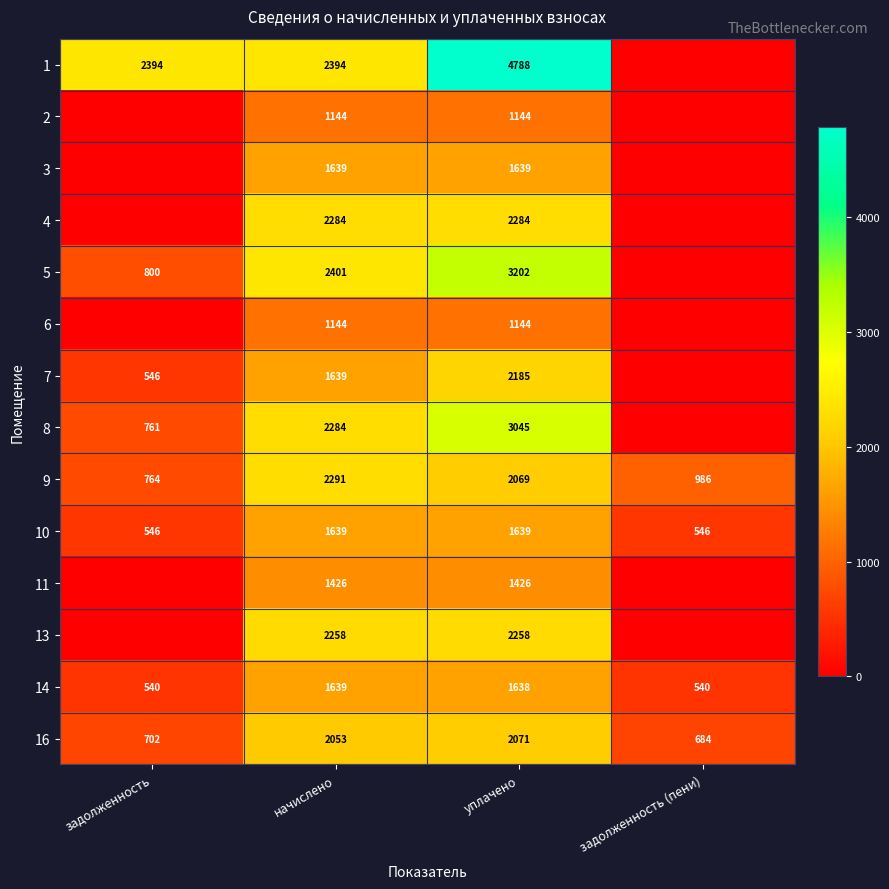

Rank the series by their maximum value, from highest to lowest.

1, 5, 8, 9, 4, 13, 7, 16, 3, 10, 14, 11, 2, 6